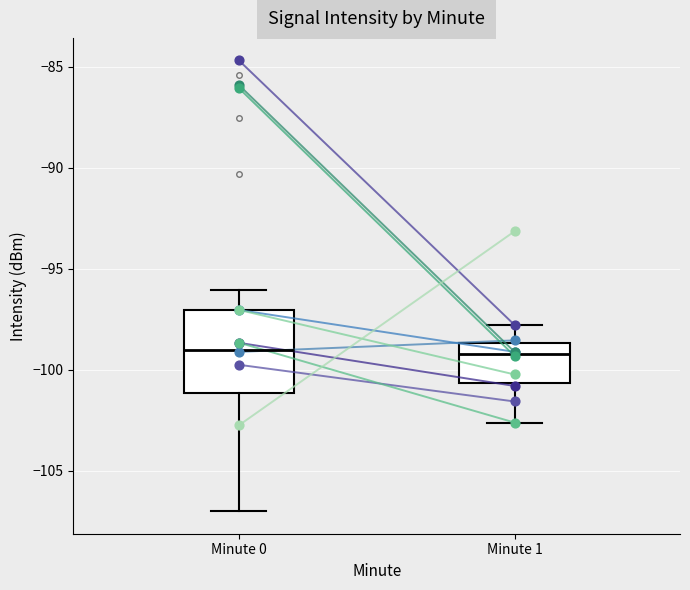

Comparing the boxes themselves (not the whiskers), which one is the tallest?

Minute 0